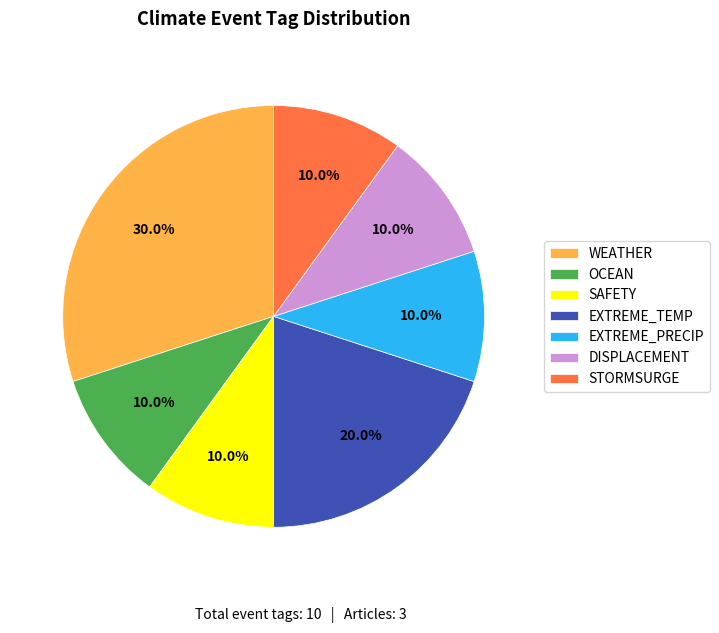

How many segments does this pie chart have?

7